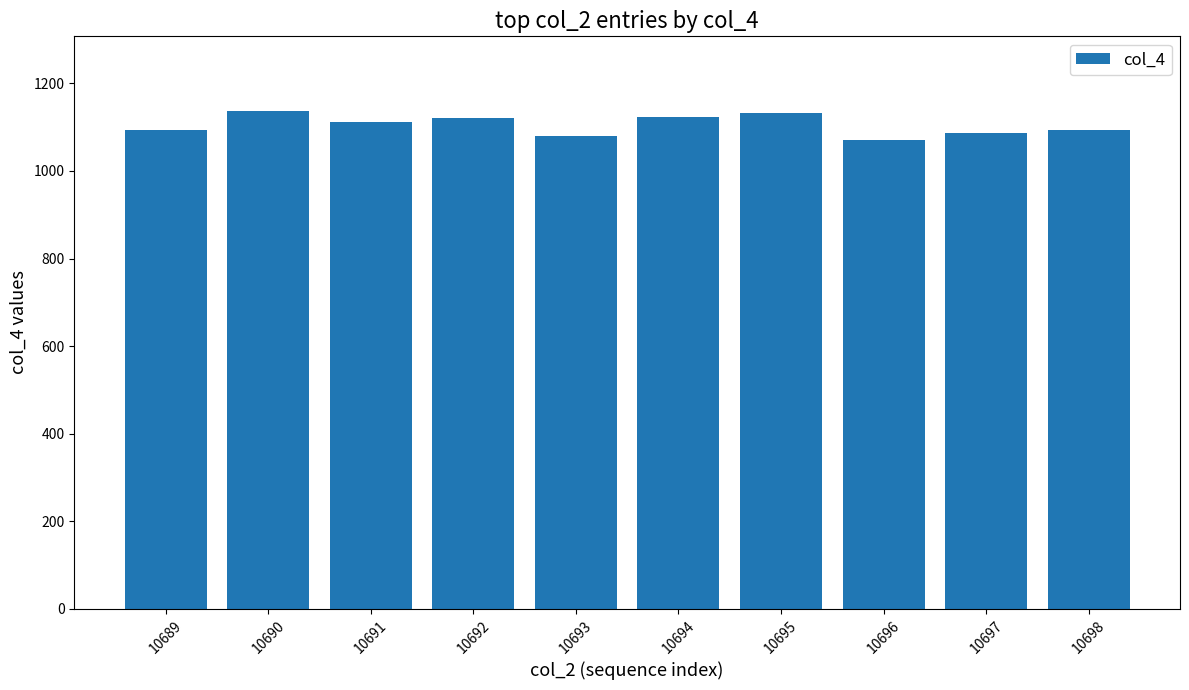

How many values are below 1113?

5